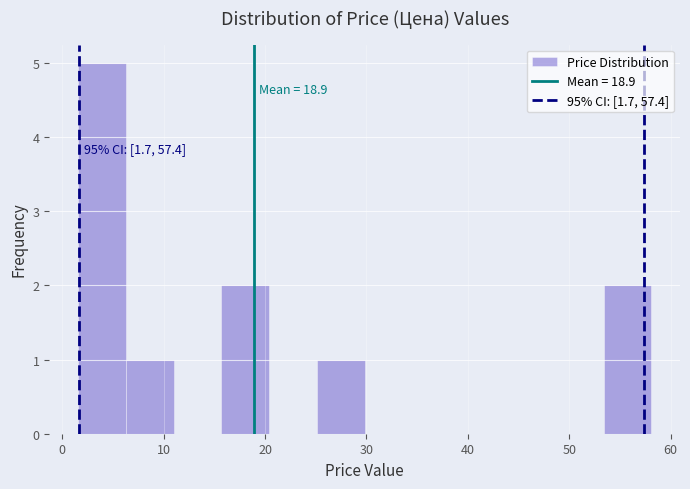

Over which range of the x-axis is the bar tallest?

2 to 6